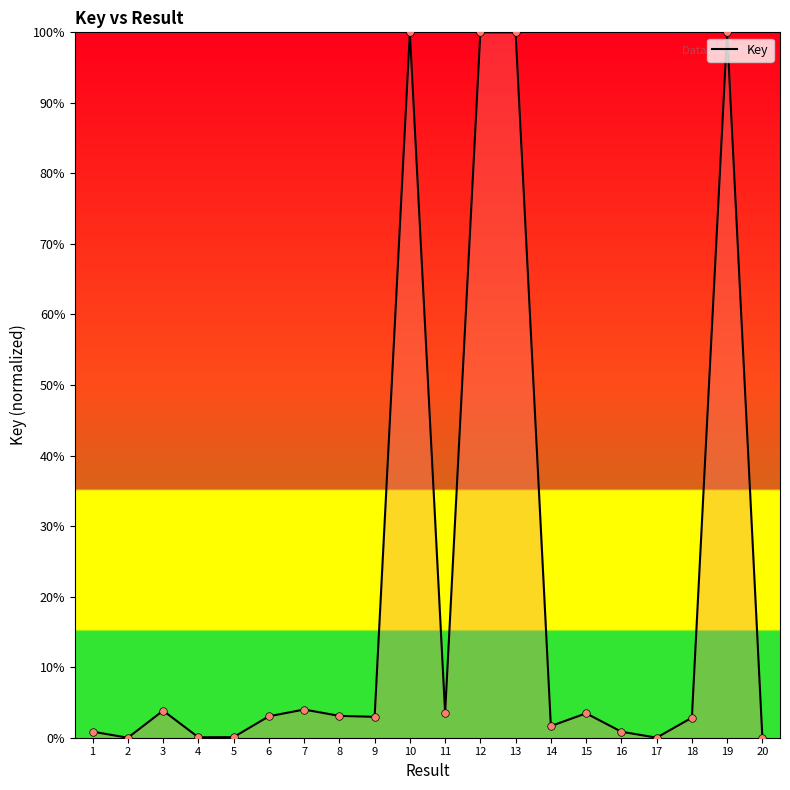

What is the change in value from 5 to 9?

+2.9